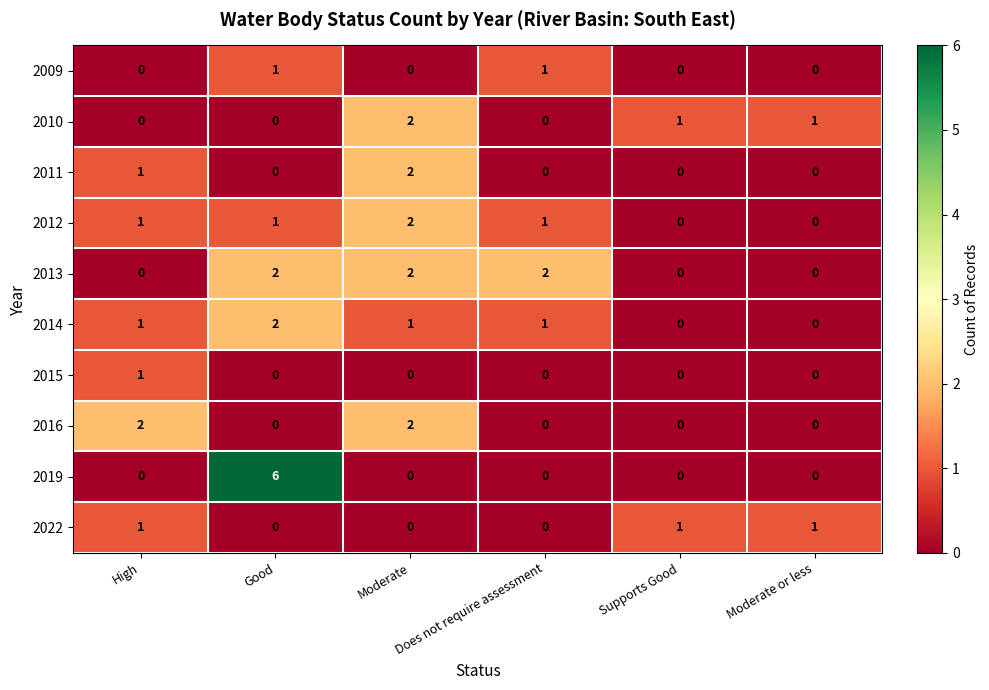

What is the greatest value displayed?

6